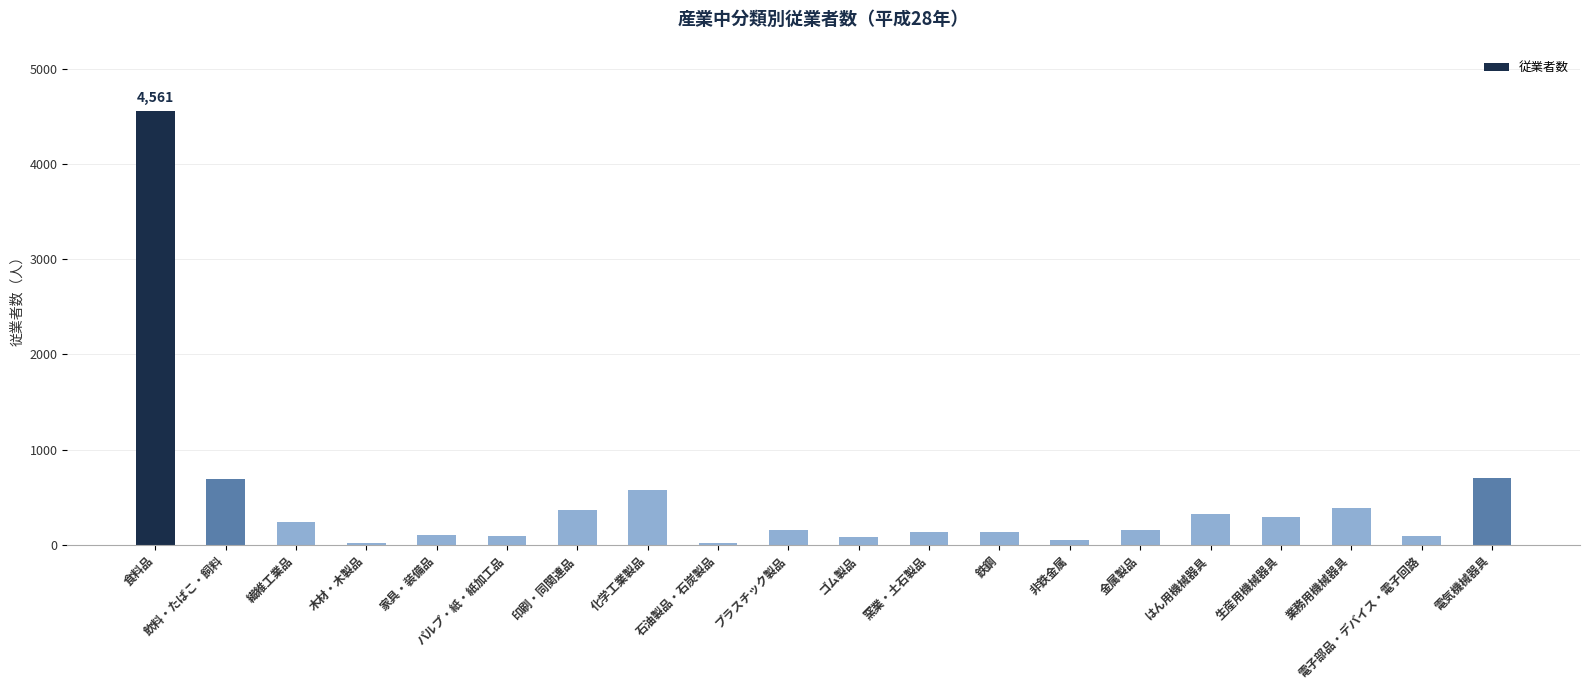

Which label corresponds to the largest value in the chart?

食料品